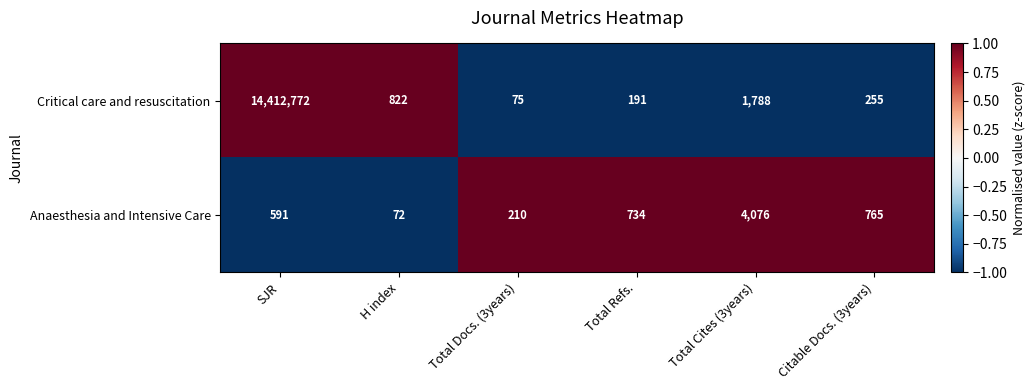

Which series has the widest spread of values?

Critical care and resuscitation